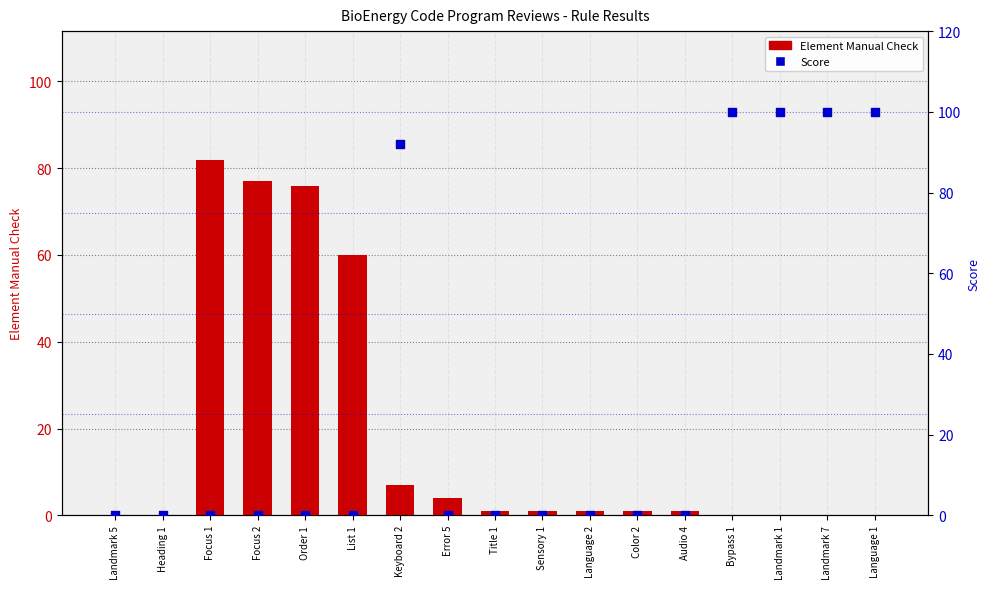

Which series has the widest spread of Y values?

Score